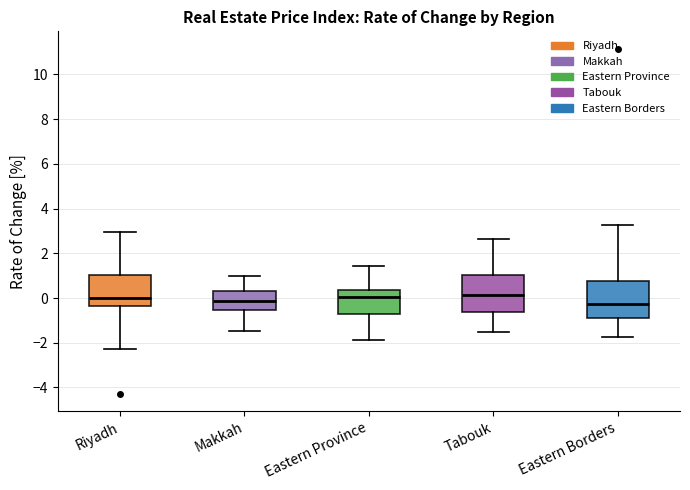

Reading left to right, read every box against the y-axis: the position of its median line, the range the box covers, and the ends of its whiskers. The values are not printed on the chart, so give them approximately, as read against the axis.

Riyadh: median 0.0, box -0.4 to 1.0, whiskers -2.2 to 3.0
Makkah: median -0.2, box -0.6 to 0.2, whiskers -1.4 to 1.0
Eastern Province: median 0.0, box -0.8 to 0.4, whiskers -1.8 to 1.4
Tabouk: median 0.2, box -0.6 to 1.0, whiskers -1.6 to 2.6
Eastern Borders: median -0.2, box -1.0 to 0.8, whiskers -1.8 to 3.2